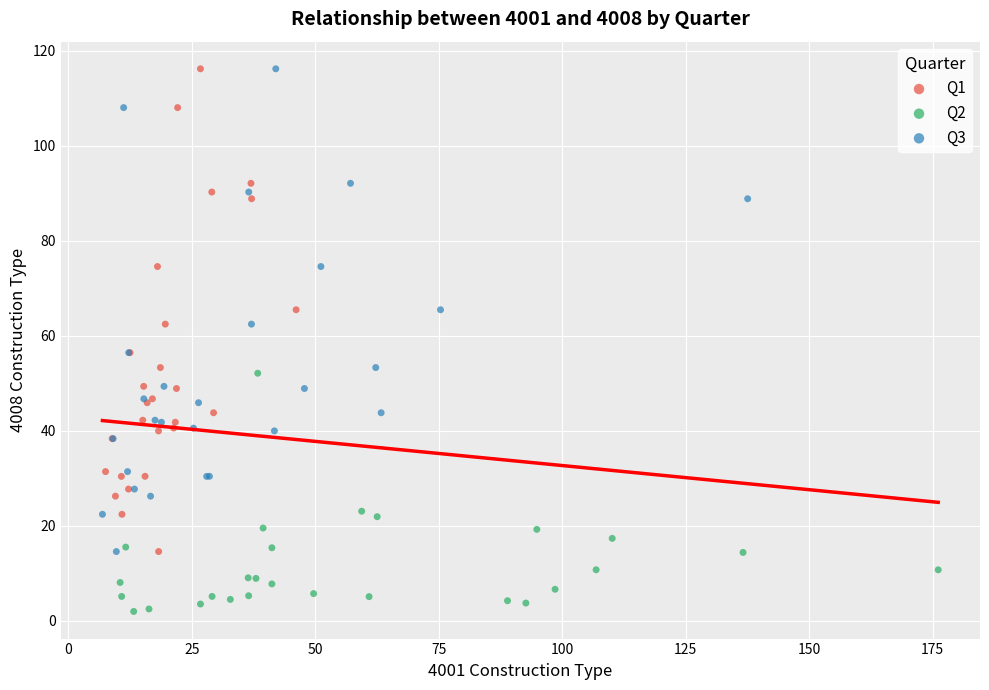

Which series contains the lowest Y value?

Q2